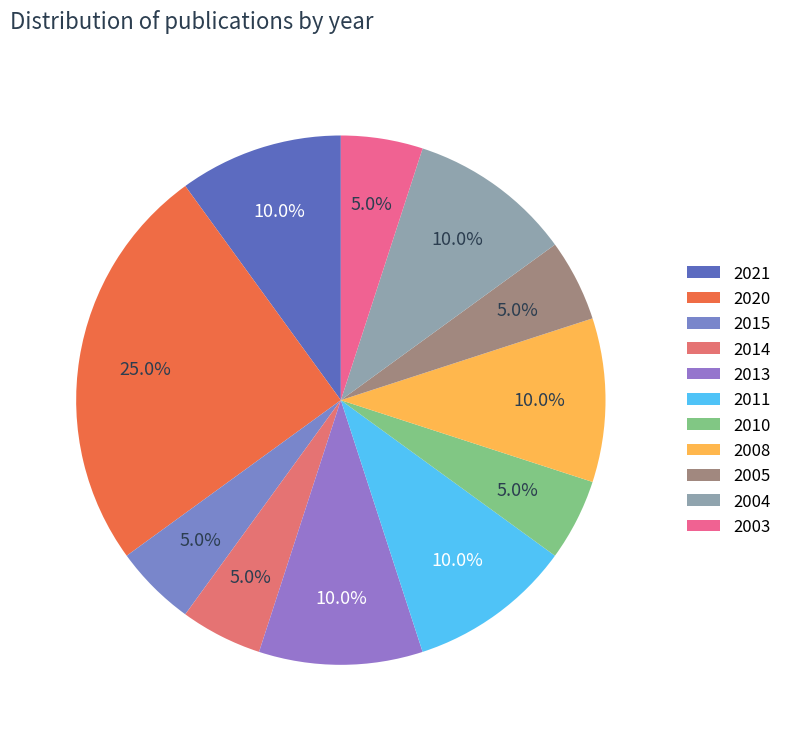

What is the change in value from 2021 to 2015?

-1